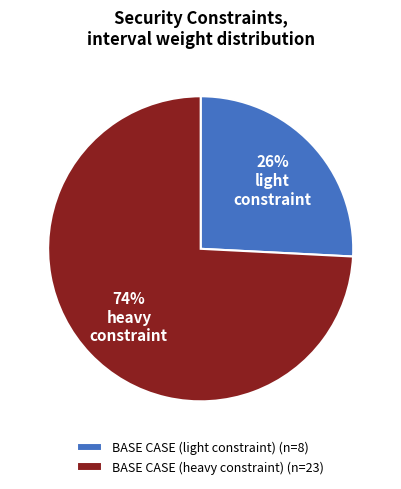

Is the sum of BASE CASE (light constraint) (n=8) and BASE CASE (heavy constraint) (n=23) greater than half?

Yes